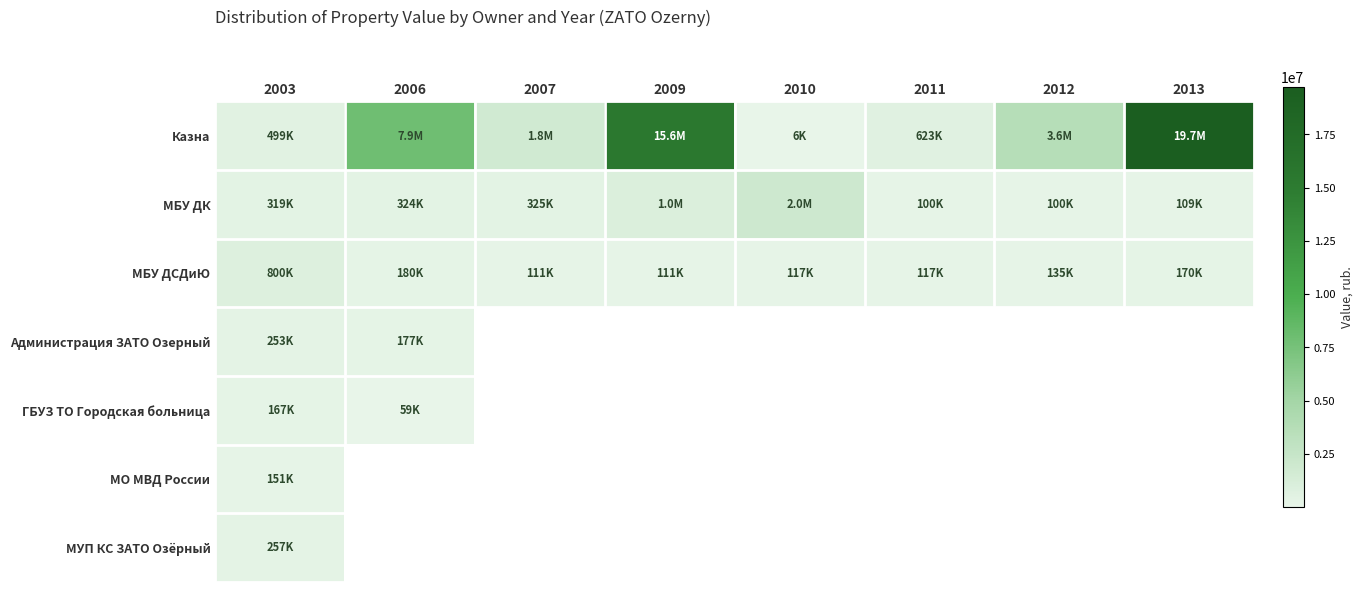

Count the number of categories in the chart.

8